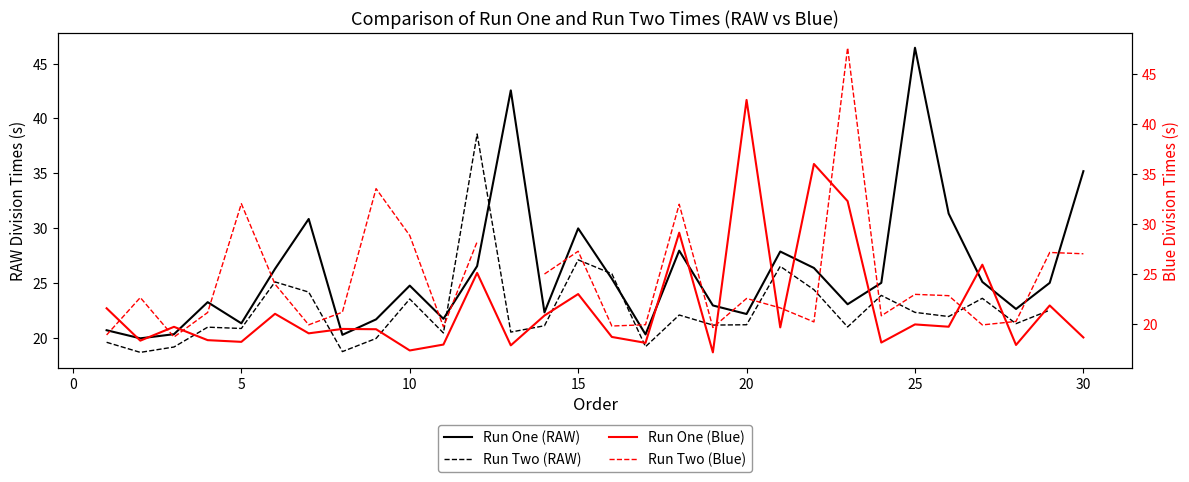

In Run One (Blue), how many points are lower than both neighbors (excluding endpoints)?

11